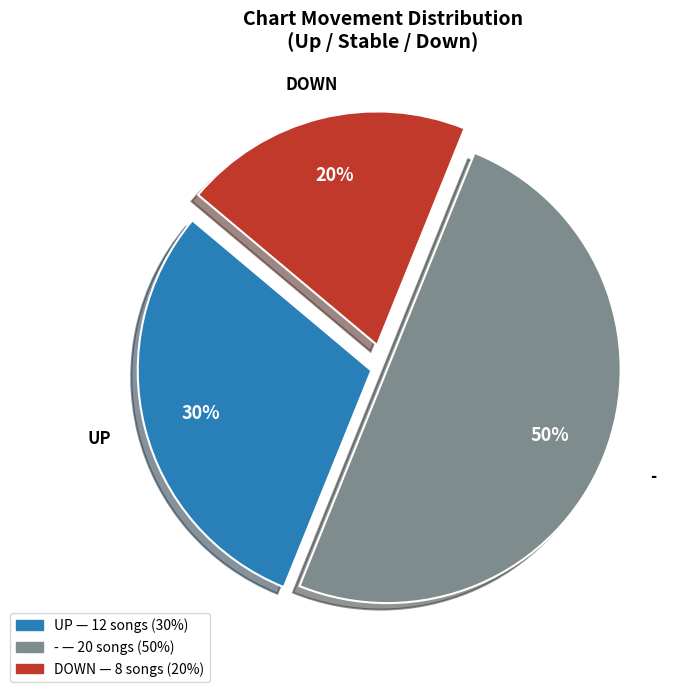

To the nearest percent, what is the average slice percentage?

33%